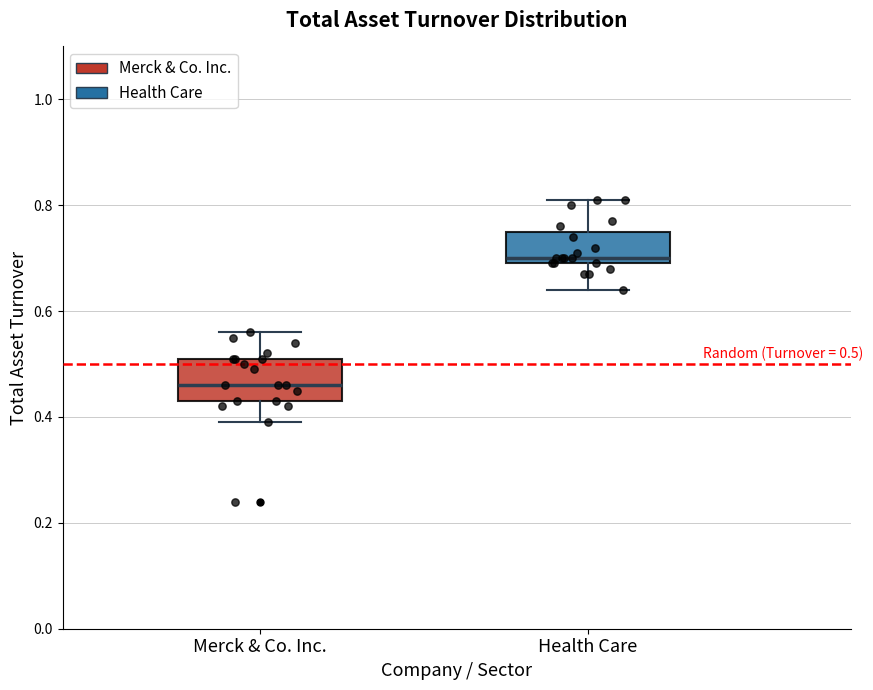

Which box's median line is the lowest?

Merck & Co. Inc.